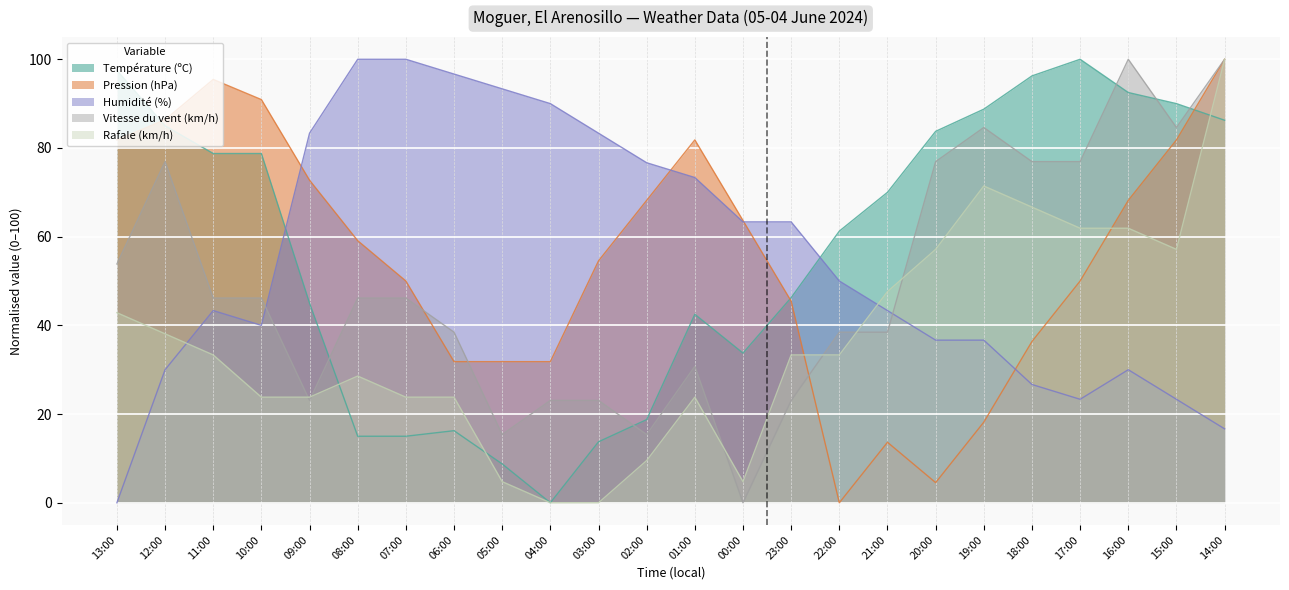

Reading left to right, what are all the values shown in this chart?

Température (ºC): 97.5	85.0	78.8	78.8	45.0	15.0	15.0	16.3	8.7	0.0	13.8	18.8	42.5	33.7	46.2	61.3	70.0	83.7	88.8	96.2	100.0	92.5	90.0	86.3
Pression (hPa): 81.8	86.4	95.5	90.9	72.7	59.1	50.0	31.8	31.8	31.8	54.5	68.2	81.8	63.6	45.5	0.0	13.6	4.5	18.2	36.4	50.0	68.2	81.8	100.0
Humidité (%): 0.0	30.0	43.3	40.0	83.3	100.0	100.0	96.7	93.3	90.0	83.3	76.7	73.3	63.3	63.3	50.0	43.3	36.7	36.7	26.7	23.3	30.0	23.3	16.7
Vitesse du vent (km/h): 53.8	76.9	46.2	46.2	23.1	46.2	46.2	38.5	15.4	23.1	23.1	15.4	30.8	0.0	23.1	38.5	38.5	76.9	84.6	76.9	76.9	100.0	84.6	100.0
Rafale (km/h): 42.9	38.1	33.3	23.8	23.8	28.6	23.8	23.8	4.8	0.0	0.0	9.5	23.8	4.8	33.3	33.3	47.6	57.1	71.4	66.7	61.9	61.9	57.1	100.0